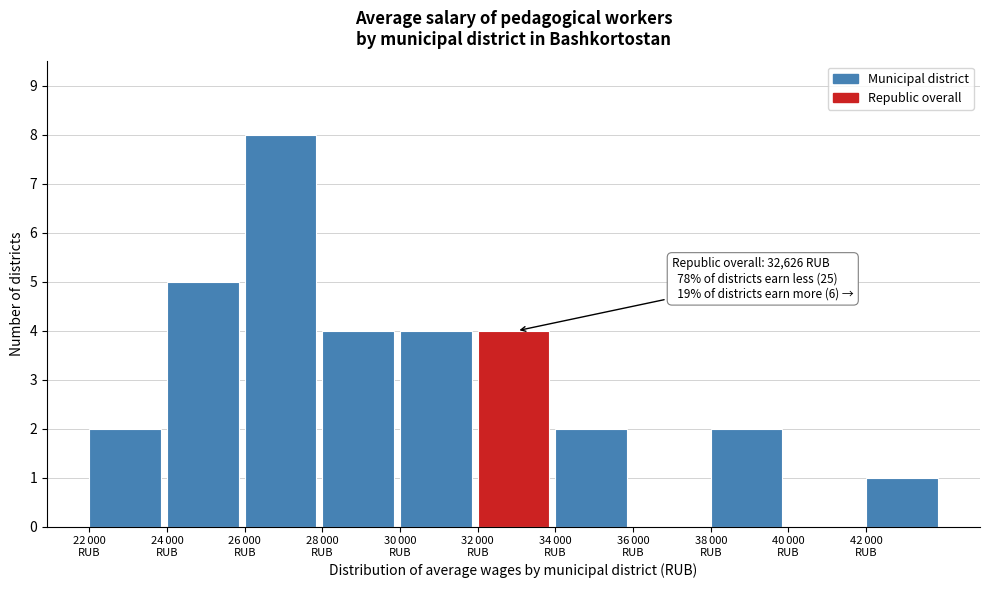

What is the greatest value displayed?

8